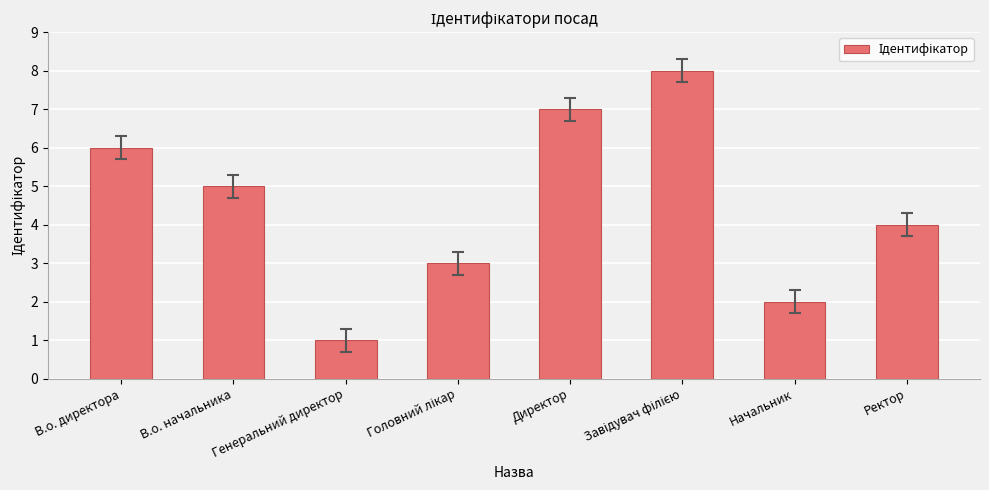

What is the sum of all values?

36